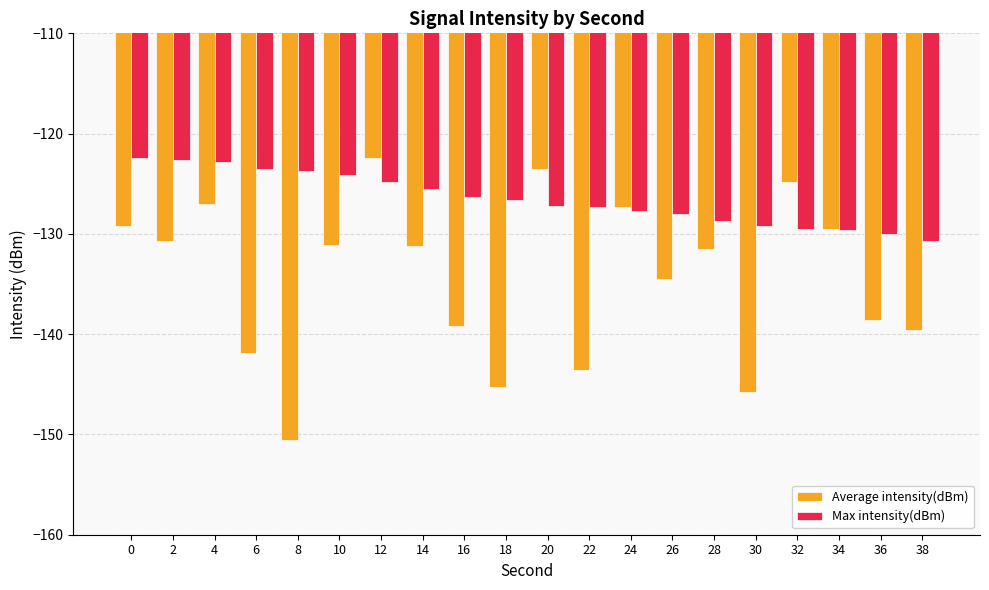

What is the greatest value displayed?

-122.5